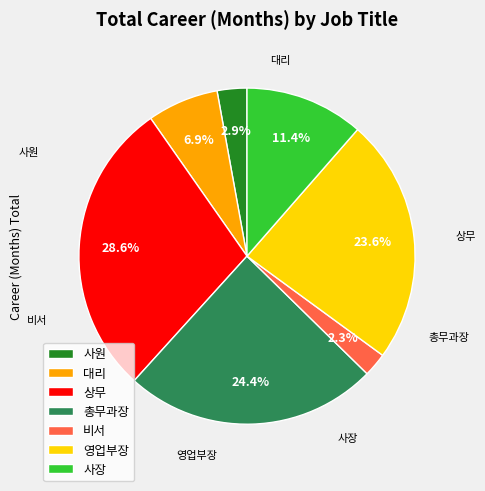

How many segments does this pie chart have?

7